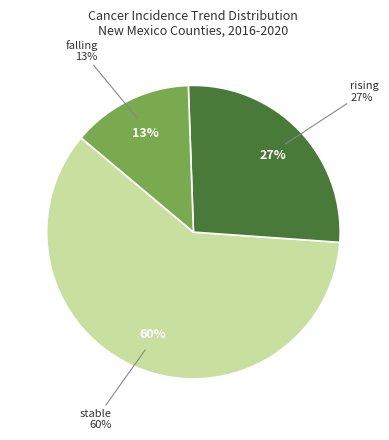

Does rising represent more than half of the total?

No